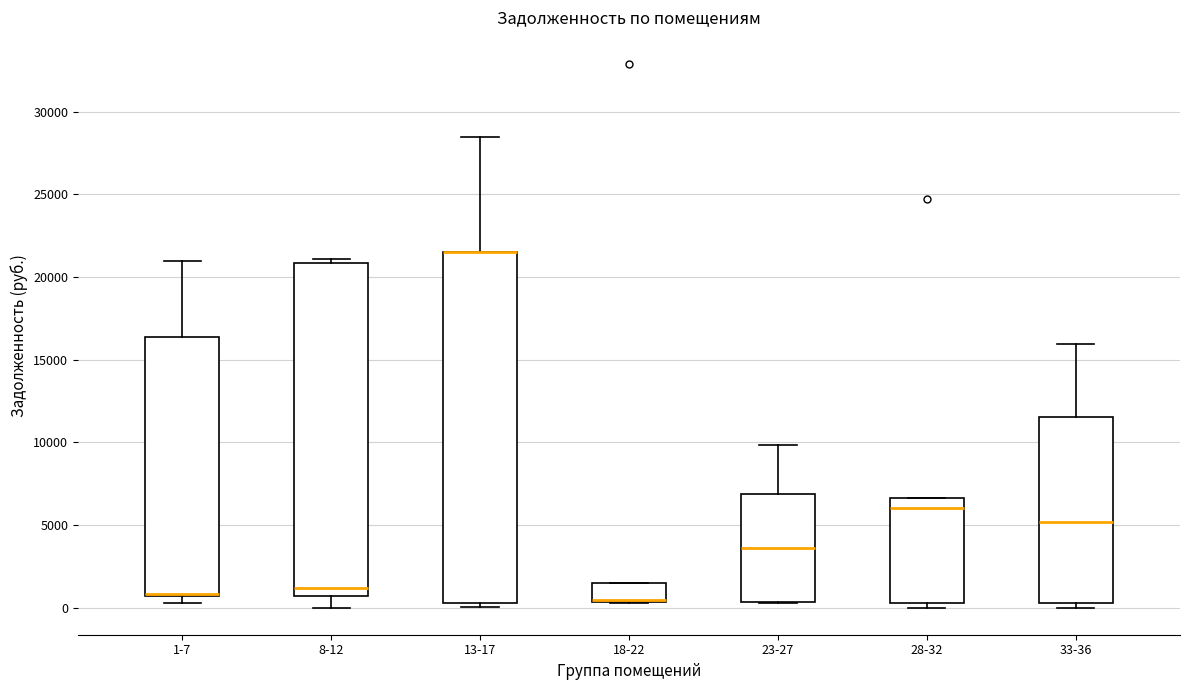

Reading left to right, read every box against the y-axis: the position of its median line, the range the box covers, and the ends of its whiskers. The values are not printed on the chart, so give them approximately, as read against the axis.

1-7: median 1000 (drawn on the box's lower edge), box 500 to 16500, whiskers 500 (just below the box's lower edge) to 21000
8-12: median 1000, box 500 to 21000, whiskers 0 to 21000 (just above the box's upper edge)
13-17: median 21500 (drawn on the box's upper edge), box 500 to 21500, whiskers 0 to 28500
18-22: median 500 (drawn on the box's lower edge), box 500 to 1500, whiskers 500 to 1500
23-27: median 3500, box 500 to 7000, whiskers 500 to 10000
28-32: median 6000, box 500 to 6500, whiskers 0 to 6500
33-36: median 5000, box 500 to 11500, whiskers 0 to 16000